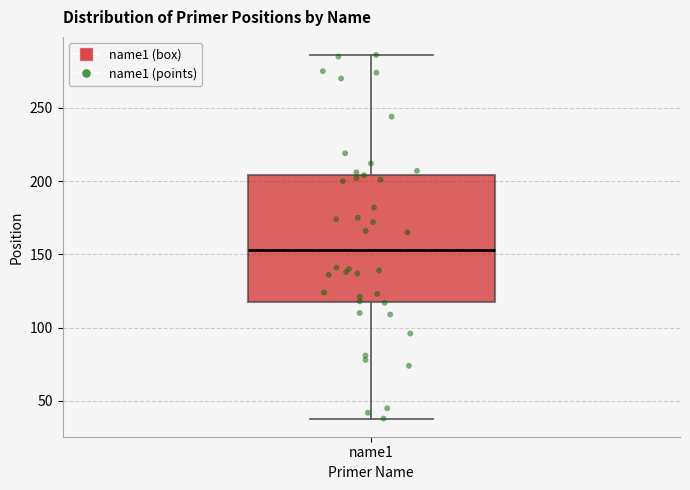

Transcribe this box plot: give where the median line is, the range the box spans, and where the two whiskers end, as read against the y-axis. The values are not printed on the chart, so give them approximately, as read against the axis.

median 155, box 120 to 205, whiskers 40 to 285